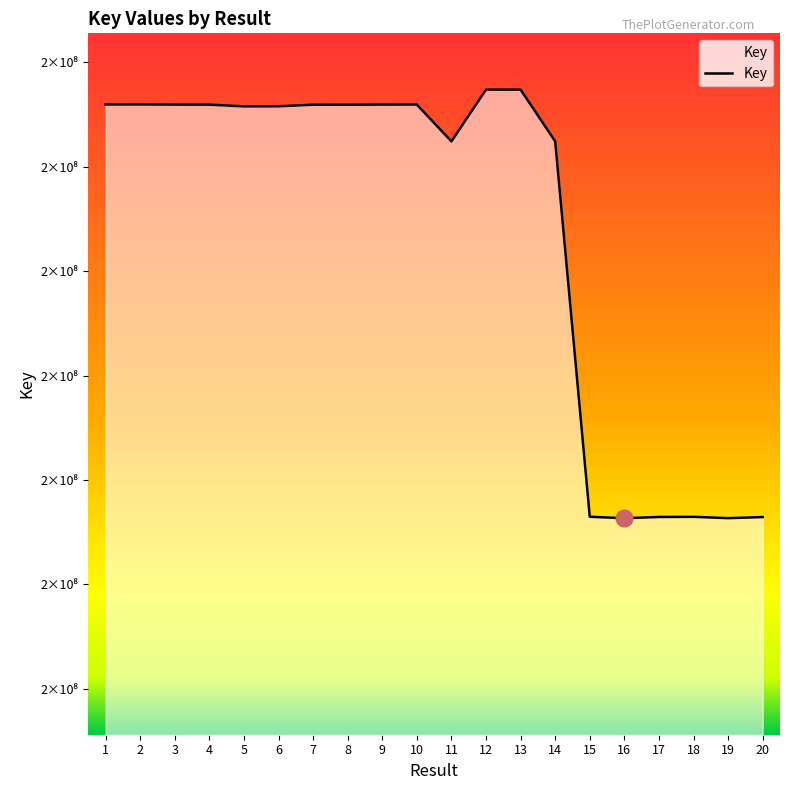

Read the value at 4.

215187733